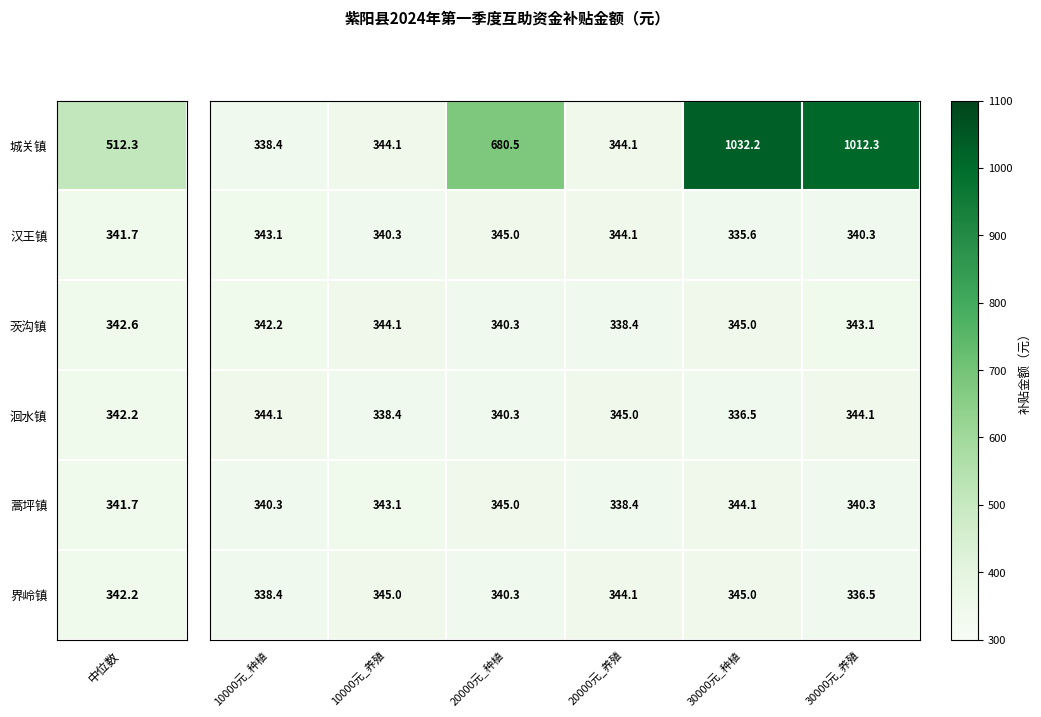

At which category is the sum across all series the highest?

30000元_种植